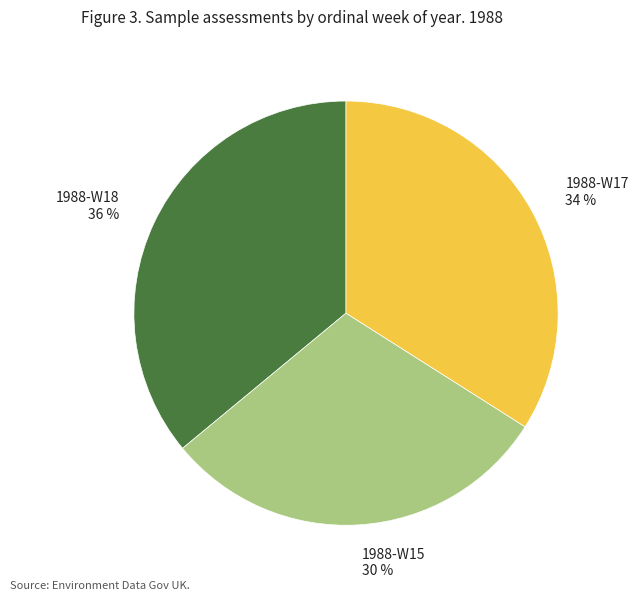

How many slices are in this pie chart?

3